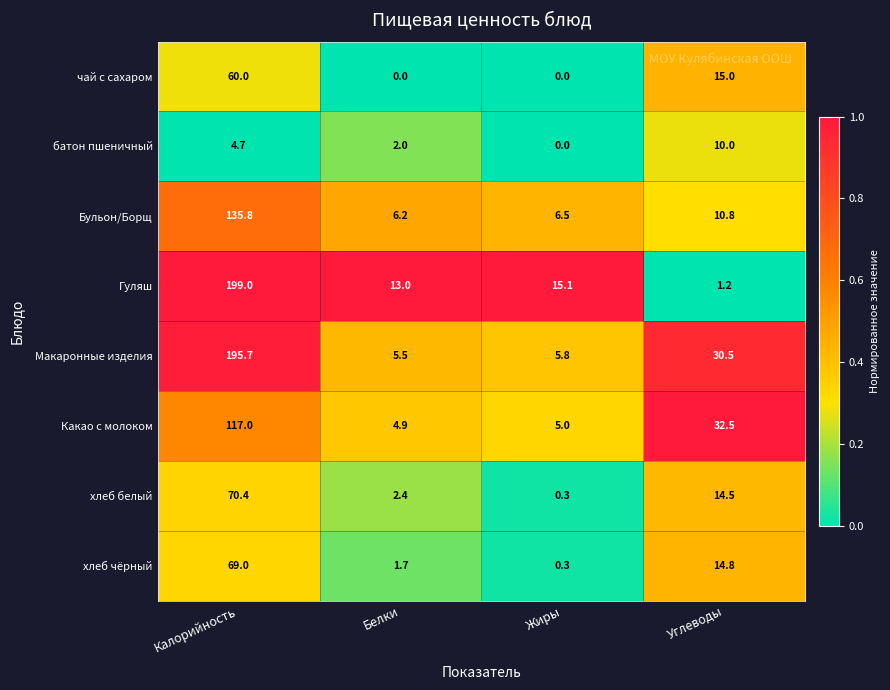

What is the total value across all series at Калорийность?

851.6